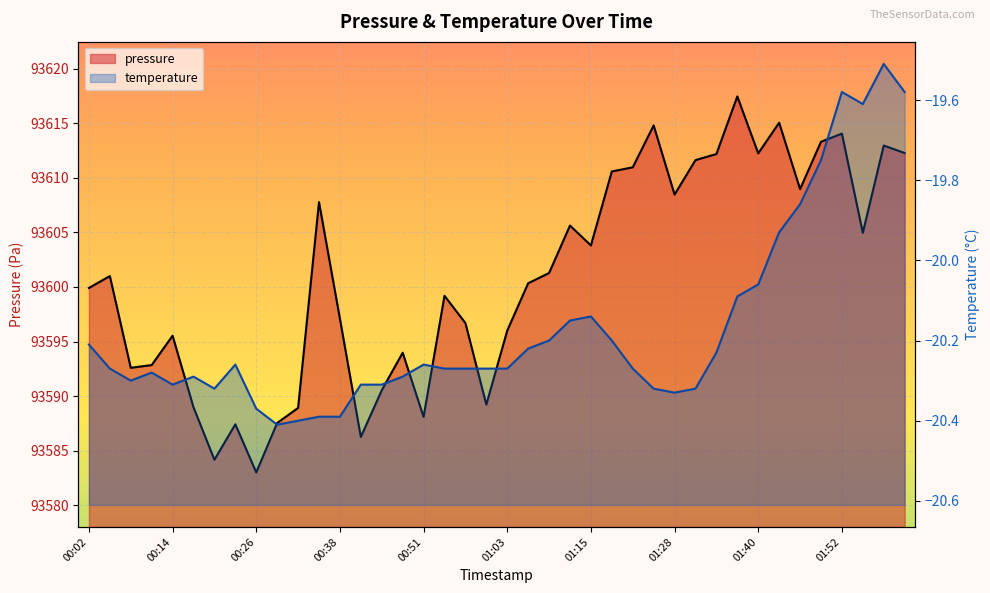

Reading left to right, what are all the values shown in this chart?

pressure: 93599.9	93601.0	93592.6	93592.8	93595.5	93589.0	93584.2	93587.4	93583.0	93587.5	93588.9	93607.8	93597.1	93586.2	93590.5	93594.0	93588.1	93599.2	93596.7	93589.2	93596.0	93600.3	93601.3	93605.6	93603.8	93610.6	93611.0	93614.8	93608.5	93611.6	93612.2	93617.5	93612.2	93615.1	93609.0	93613.3	93614.1	93605.0	93613.0	93612.3
temperature: -20.2	-20.3	-20.3	-20.3	-20.3	-20.3	-20.3	-20.3	-20.4	-20.4	-20.4	-20.4	-20.4	-20.3	-20.3	-20.3	-20.3	-20.3	-20.3	-20.3	-20.3	-20.2	-20.2	-20.1	-20.1	-20.2	-20.3	-20.3	-20.3	-20.3	-20.2	-20.1	-20.1	-19.9	-19.9	-19.8	-19.6	-19.6	-19.5	-19.6